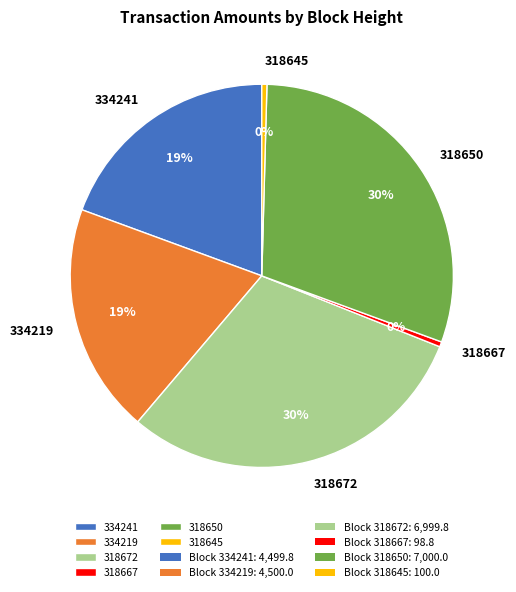

Is the sum of 318645 and 318667 greater than half?

No